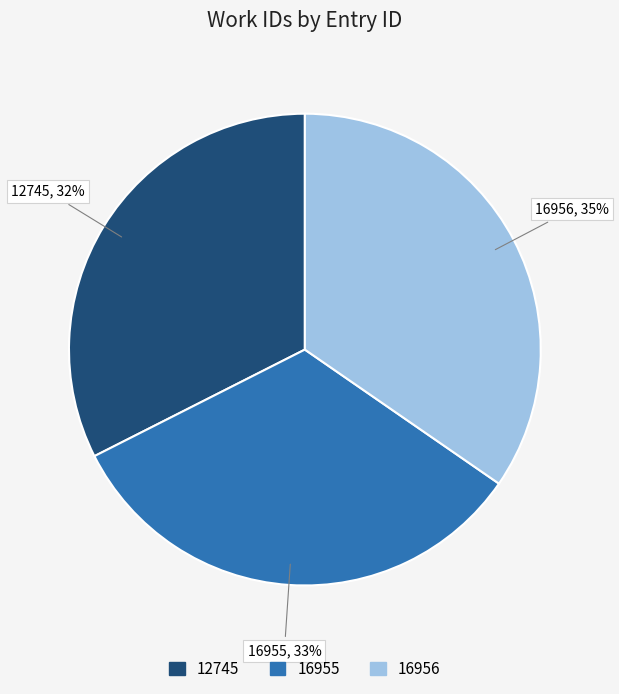

How many segments does this pie chart have?

3